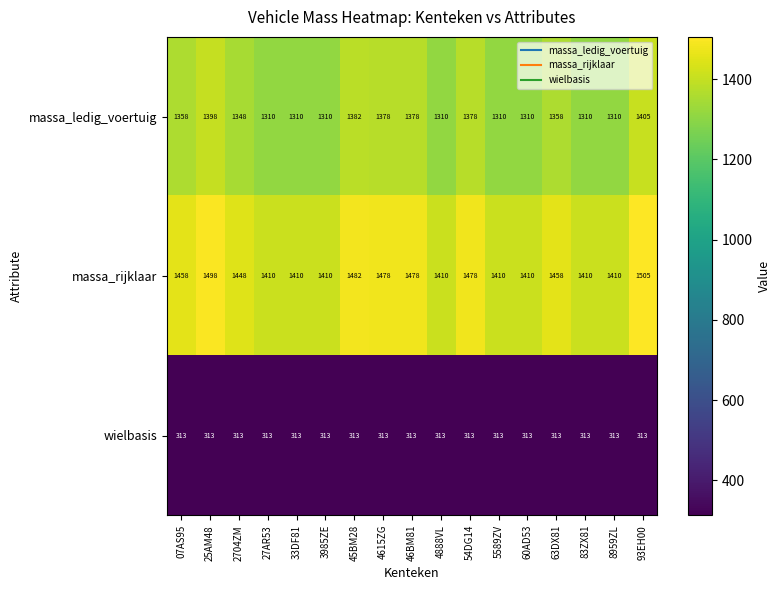

At which category is the sum across all series the highest?

93EH00